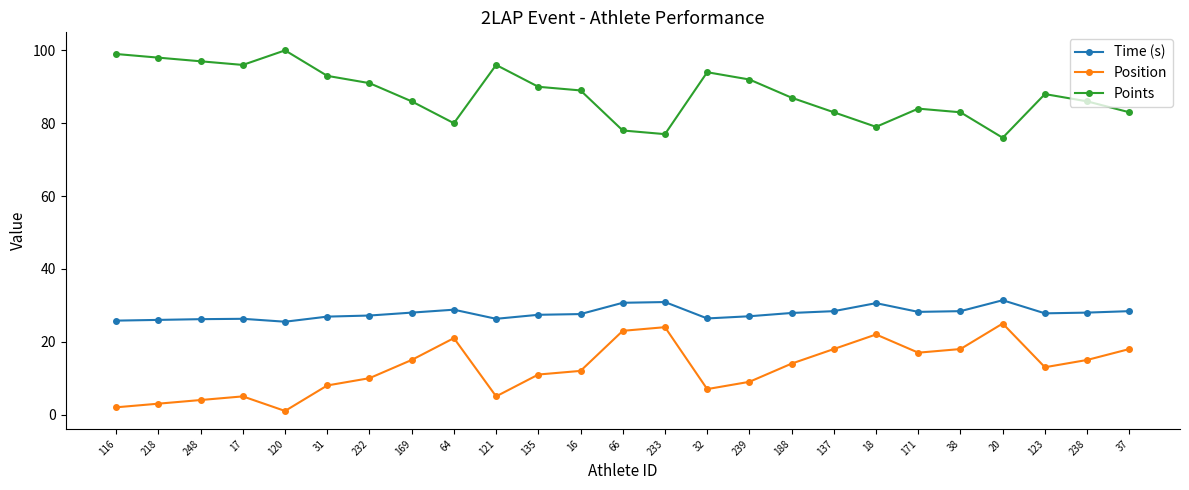

True or false: Position and Time (s) intersect in this chart.

False